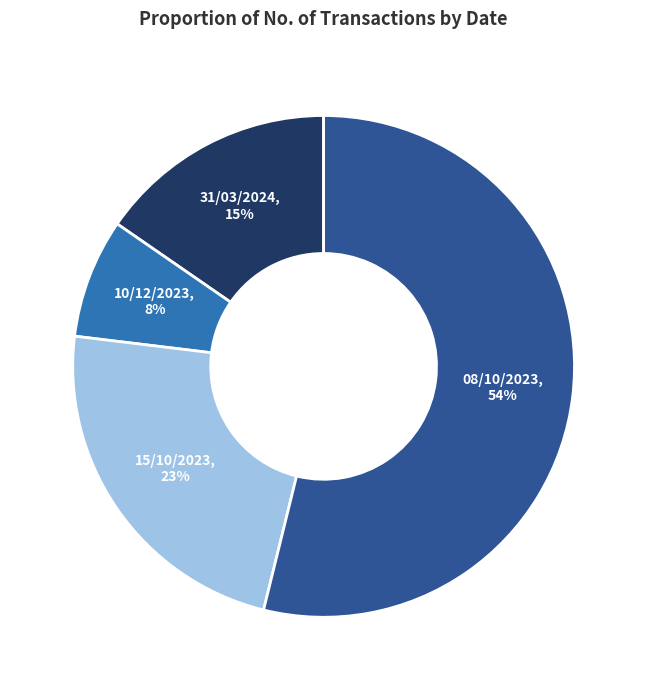

Between 15/10/2023 and 08/10/2023, which is larger?

08/10/2023